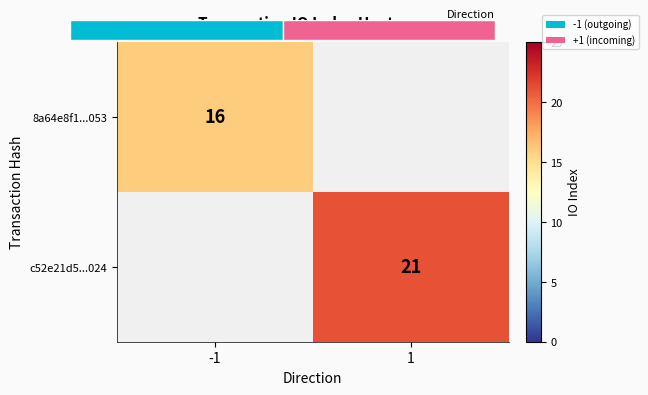

List the series in order of their overall mean, lowest first.

8a64e8f1...053, c52e21d5...024